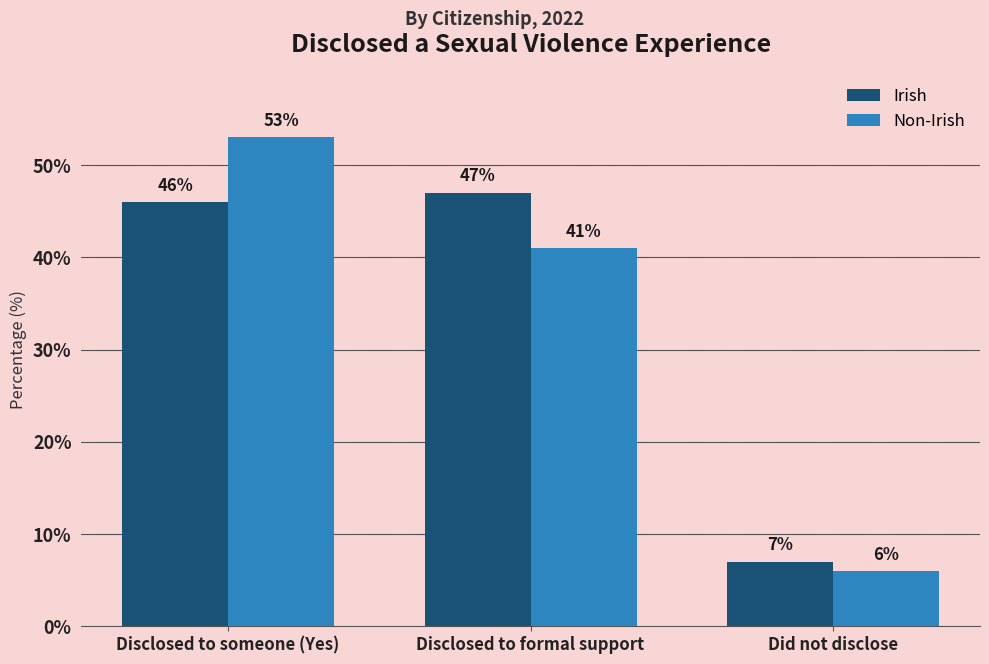

What is the maximum value for Non-Irish?

53